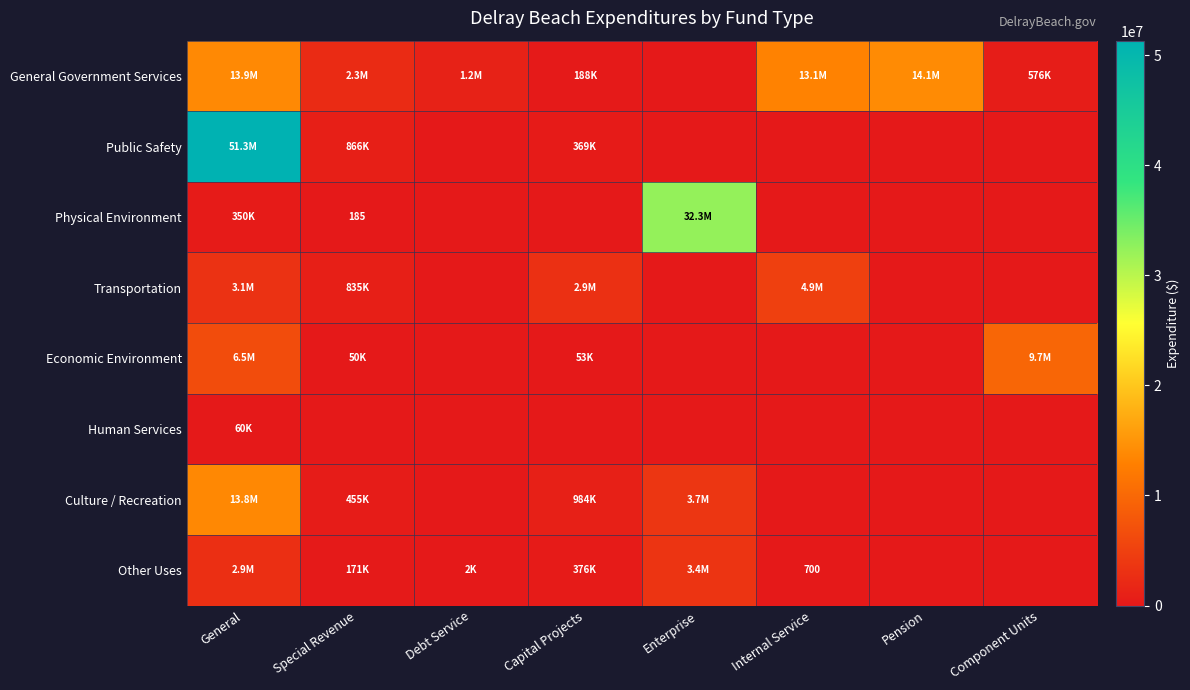

At which label is Culture / Recreation closest to 6904341?

Enterprise